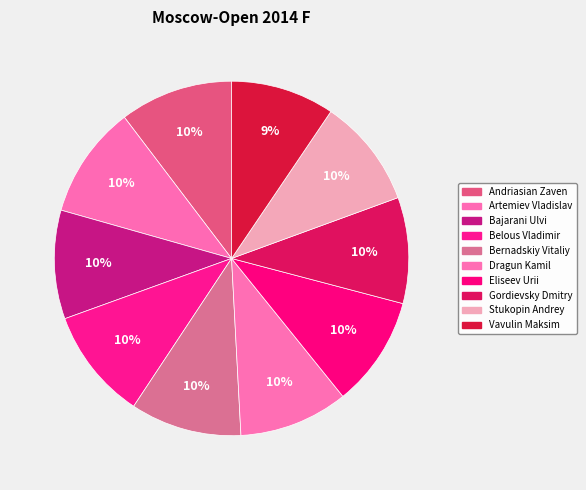

Count the number of slices in the pie.

10